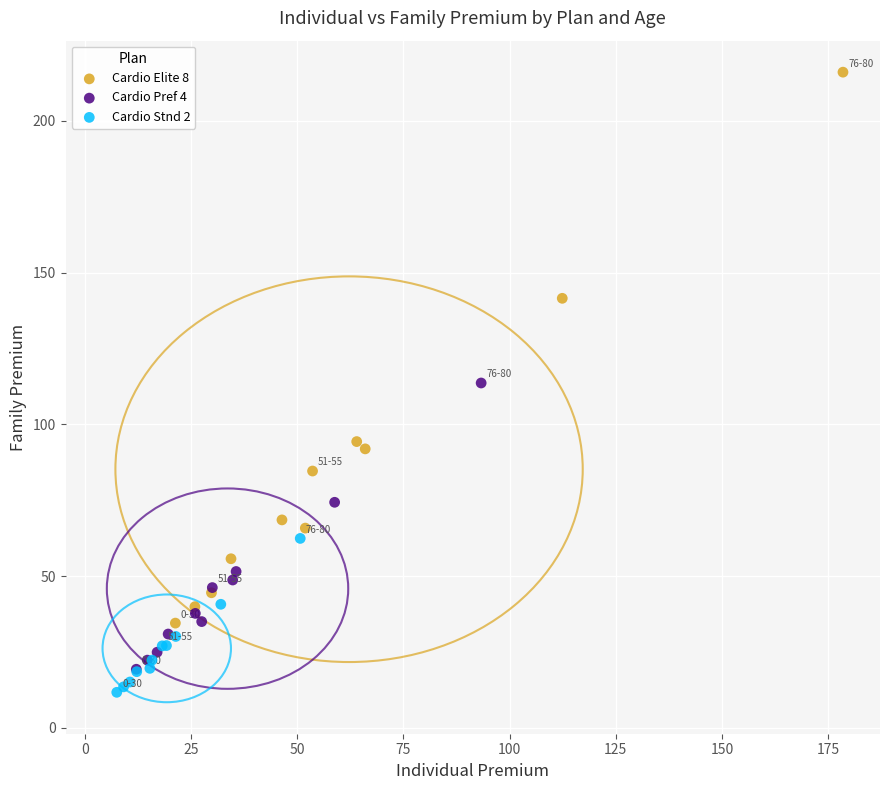

What are all the series names shown in the legend?

Cardio Elite 8, Cardio Pref 4, Cardio Stnd 2